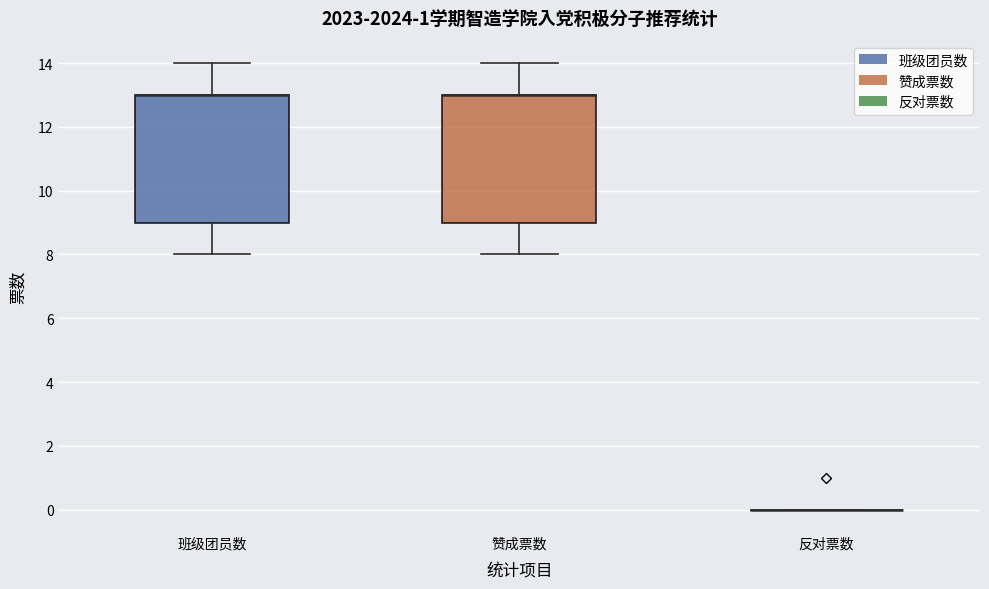

Reading left to right, read every box against the y-axis: the position of its median line, the range the box covers, and the ends of its whiskers. The values are not printed on the chart, so give them approximately, as read against the axis.

班级团员数: median 13 (drawn on the box's upper edge), box 9 to 13, whiskers 8 to 14
赞成票数: median 13 (drawn on the box's upper edge), box 9 to 13, whiskers 8 to 14
反对票数: box collapsed to a line at 0, whiskers 0 to 0